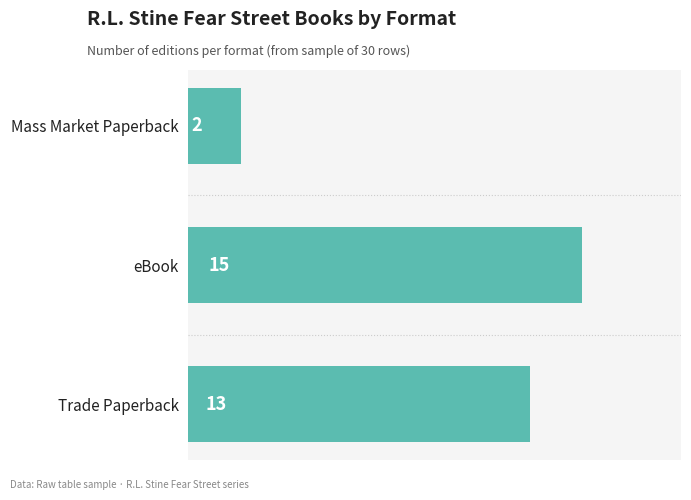

How many values are between 2 and 15?

3